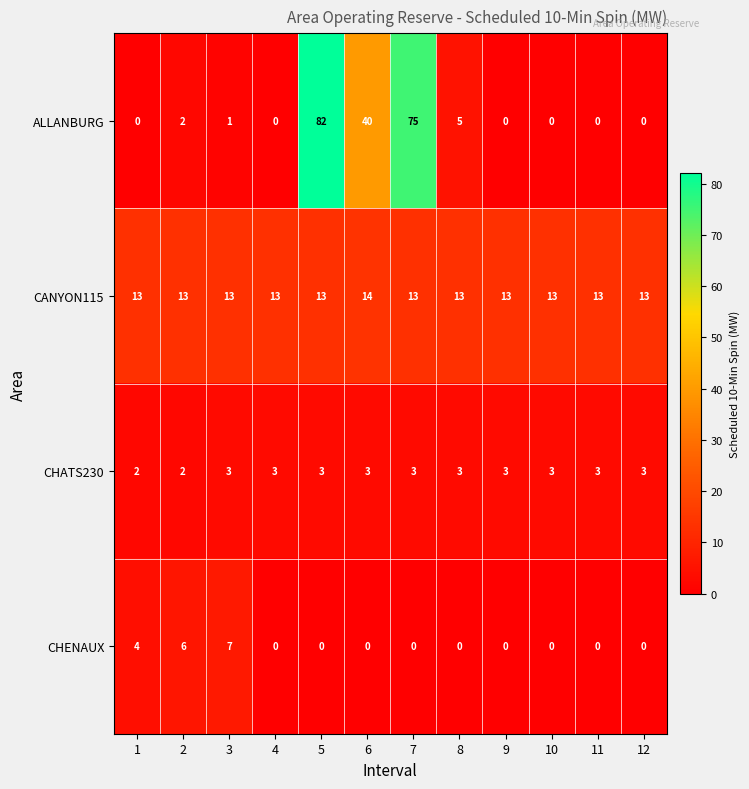

The value of CHATS230 at 7 is 5. True or false?

False